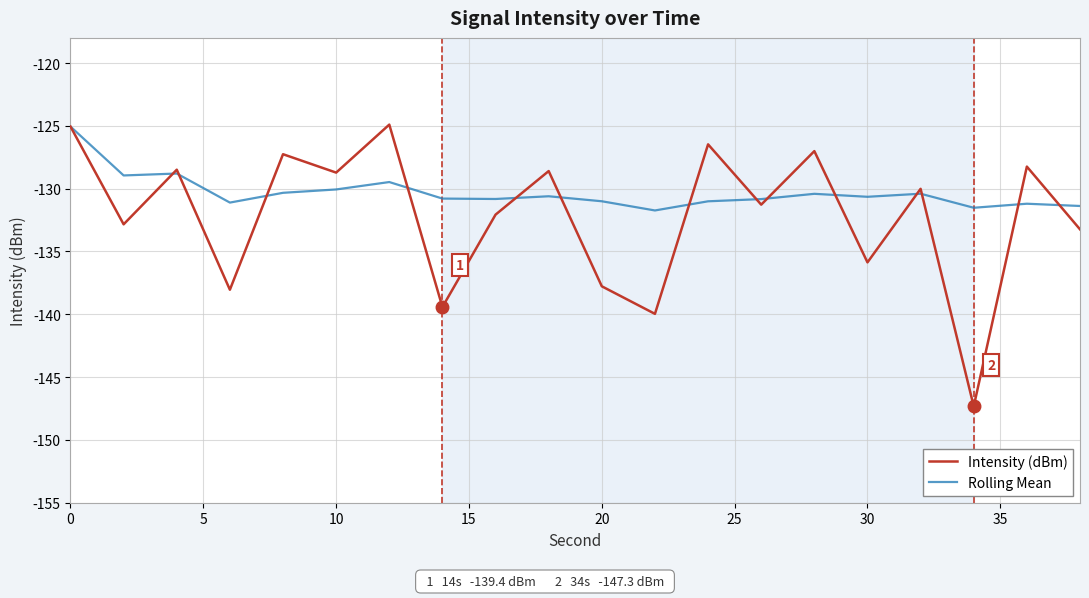

Which series has the widest spread of values?

Intensity (dBm)